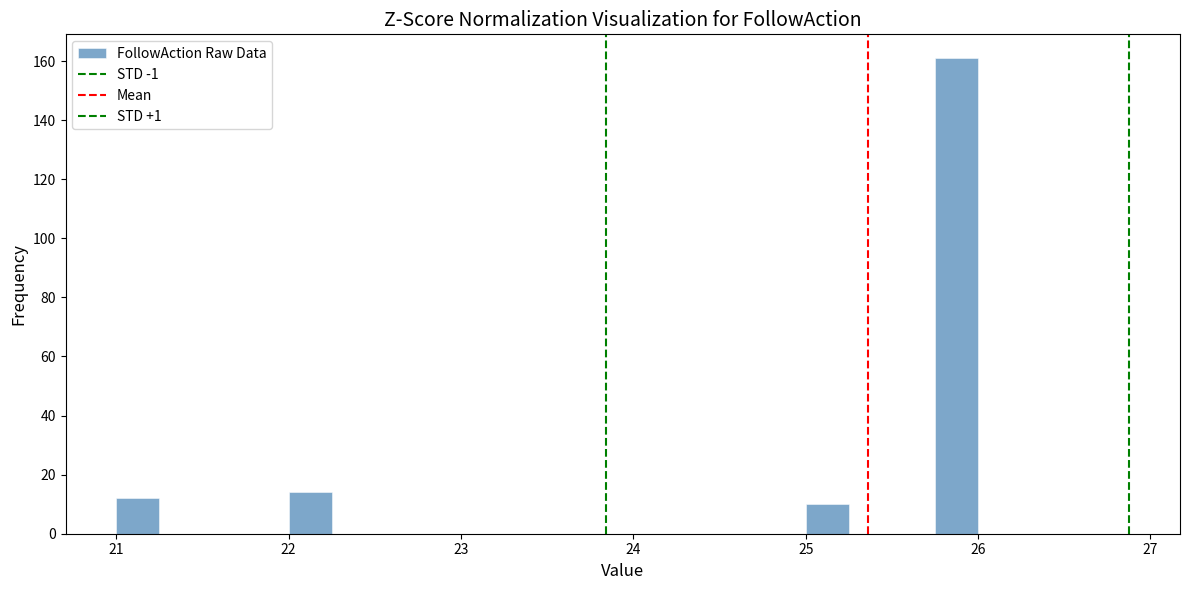

Around what value on the x-axis is the tallest bar? Give the approximate position of its centre, as read against the axis.

25.9